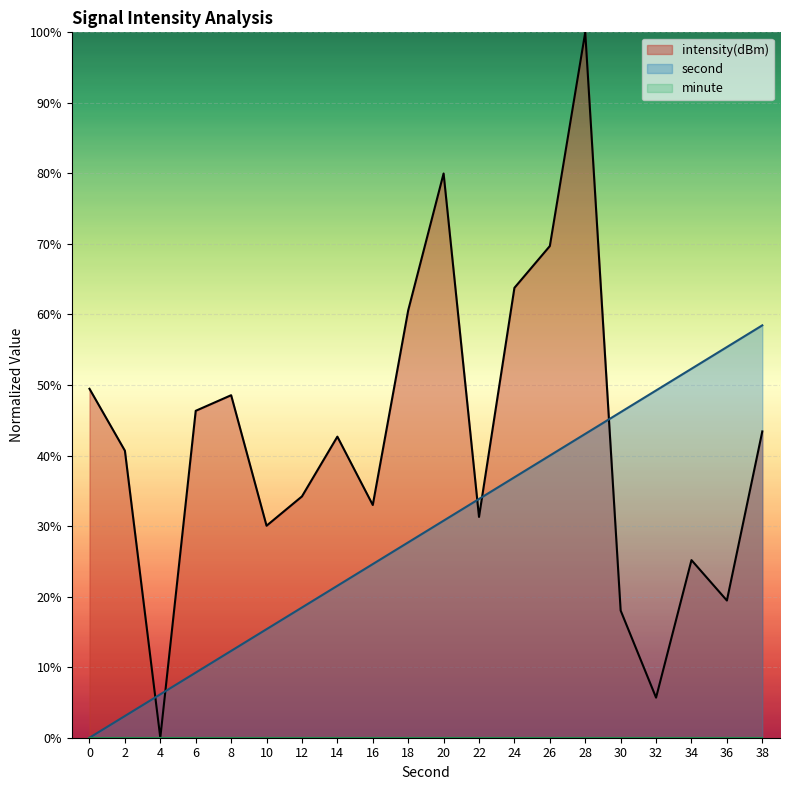

The second series shows 61.3 at 26. True or false?

False